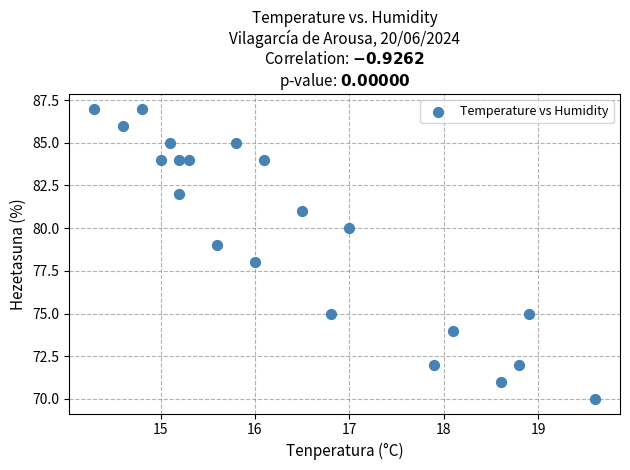

What is the range of Y values (max minus min)?

17